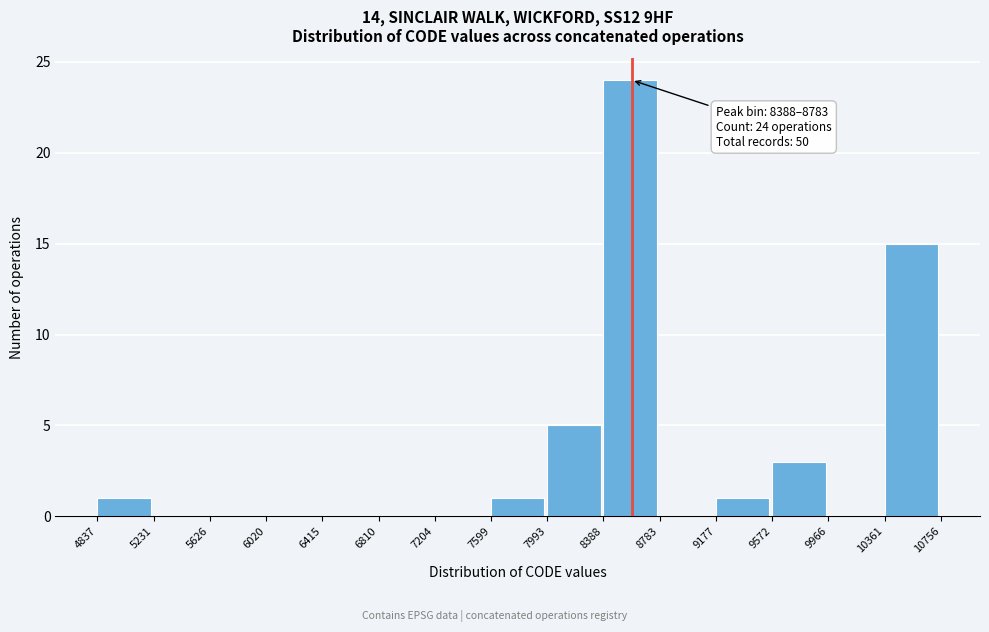

Over which range of the x-axis is the bar tallest?

8388 to 8783